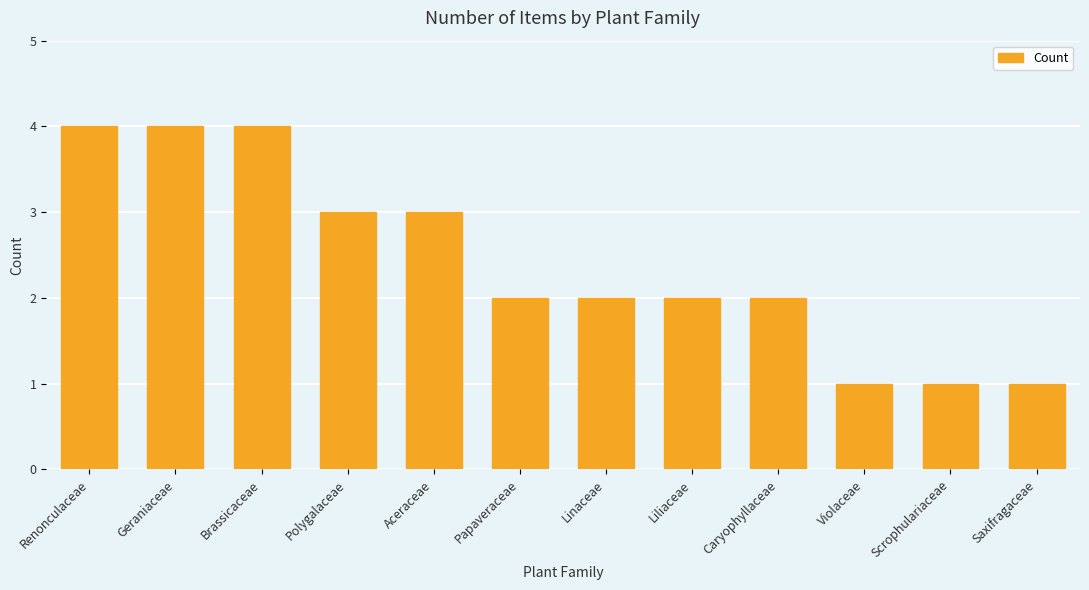

The value at Scrophulariaceae is 1. True or false?

True